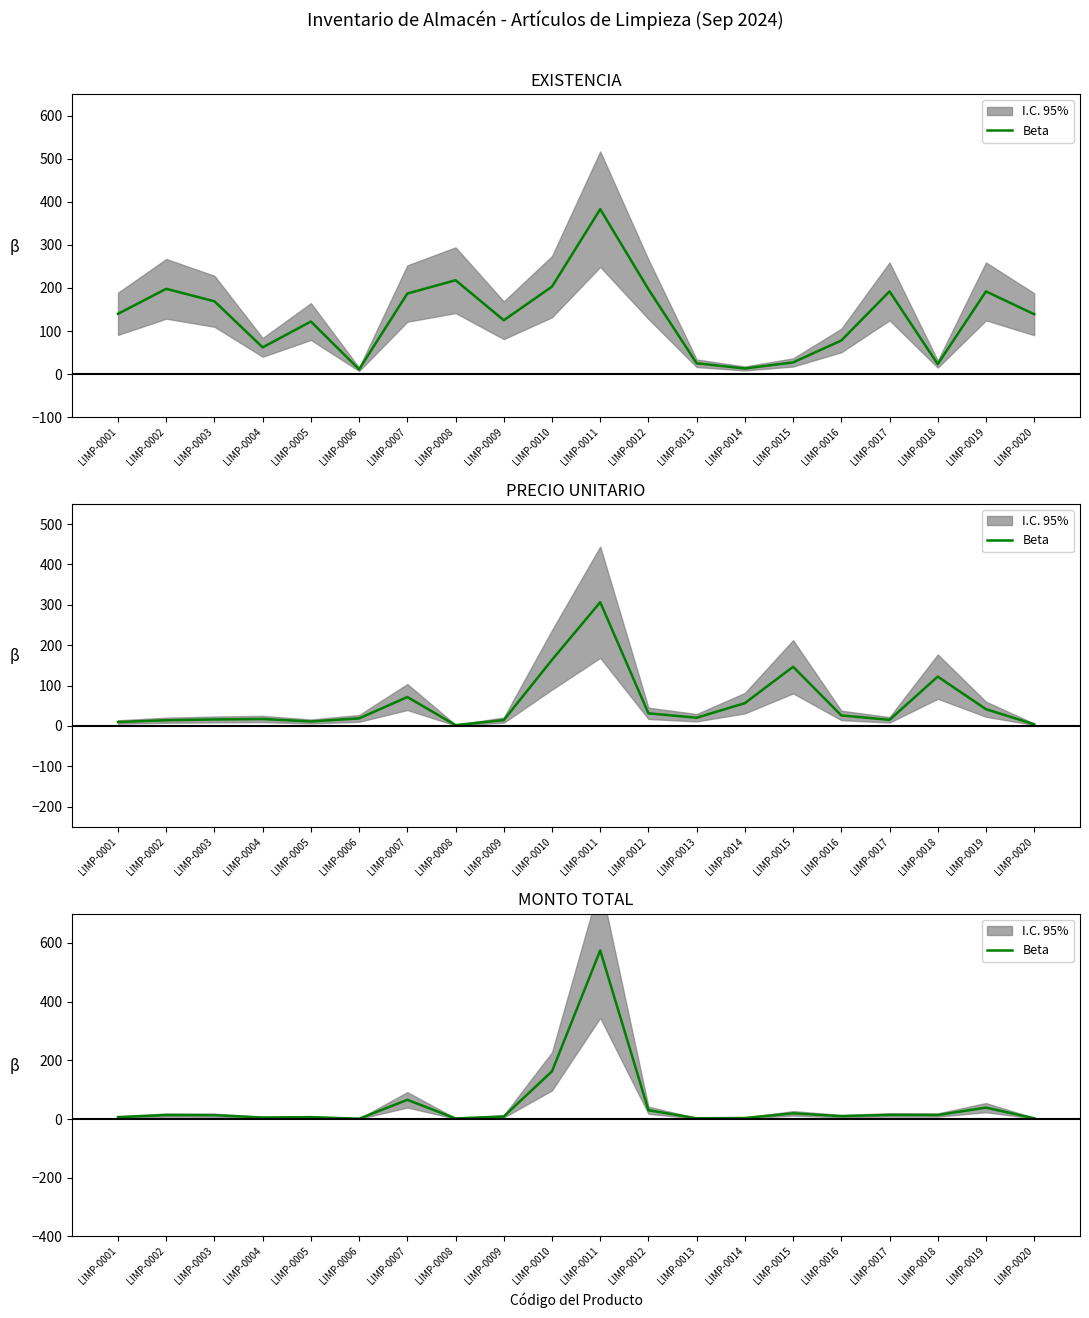

The value at LIMP-0005 is 3.5. True or false?

False